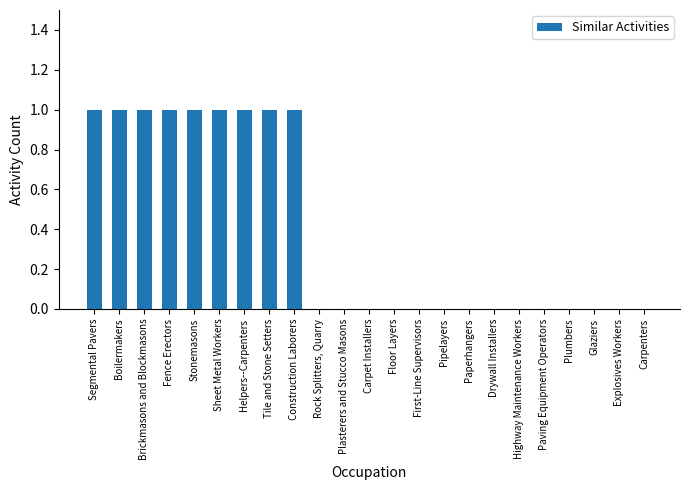

How many data points does each series have?

23